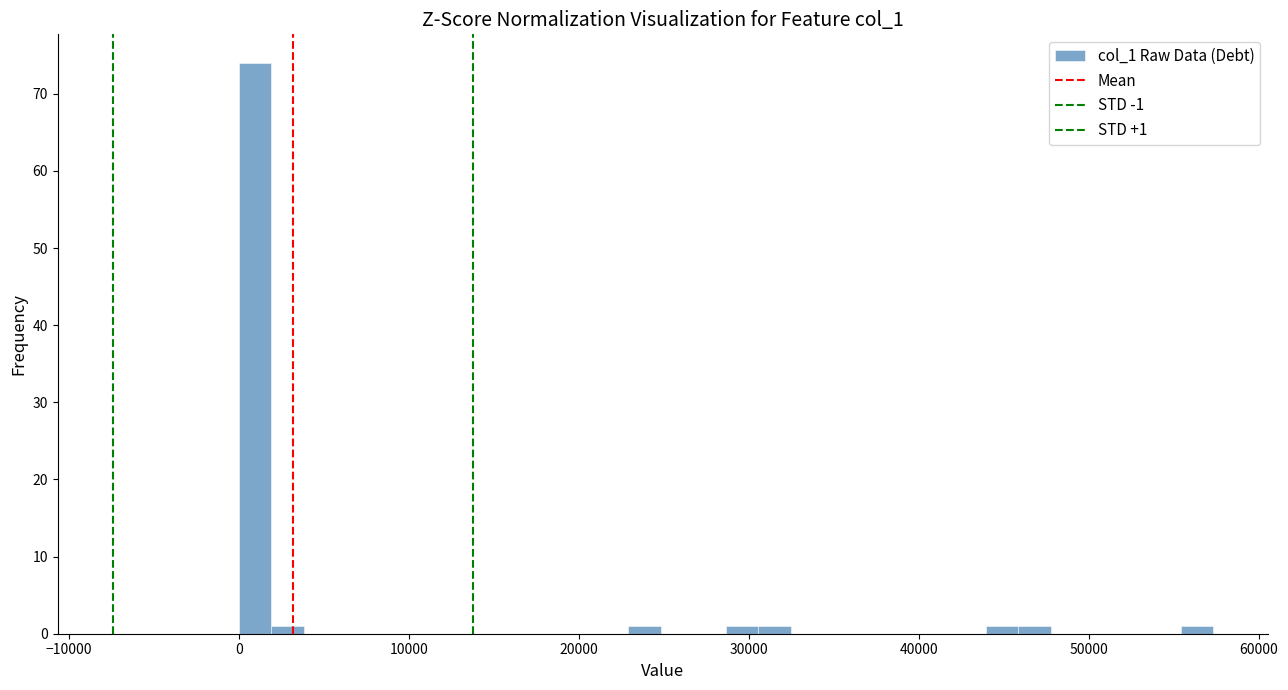

Around what value on the x-axis is the tallest bar? Give the approximate position of its centre, as read against the axis.

1000